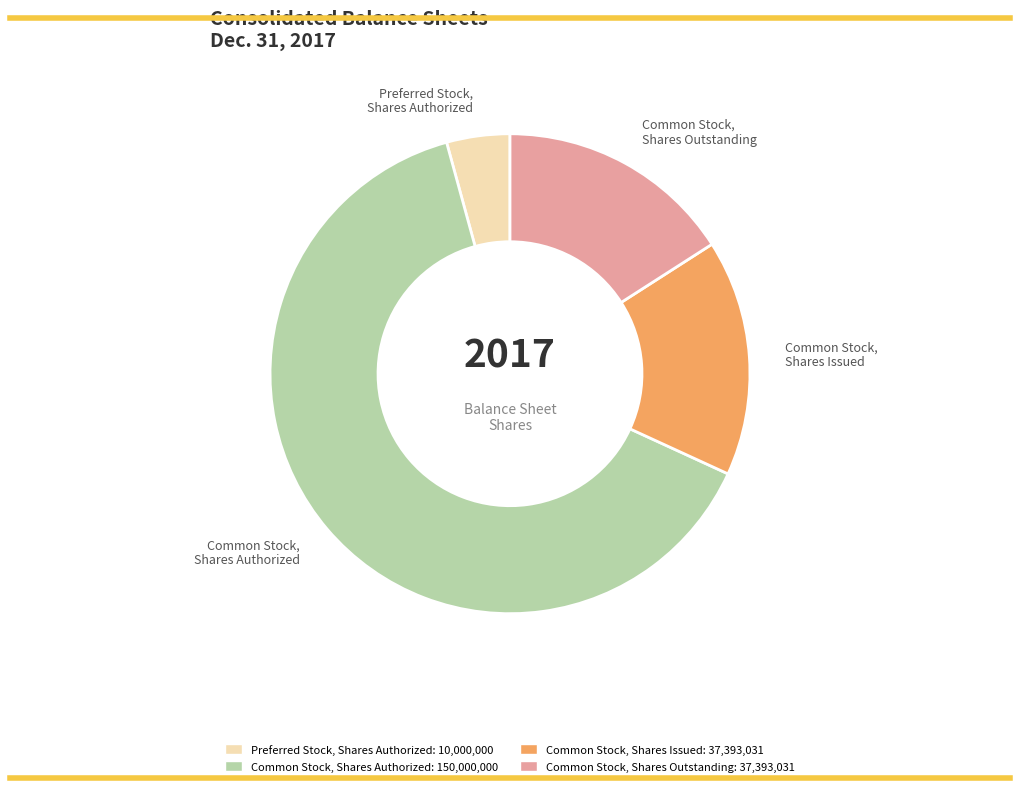

Between Preferred Stock, Shares Authorized and Common Stock, Shares Authorized, which is larger?

Common Stock, Shares Authorized